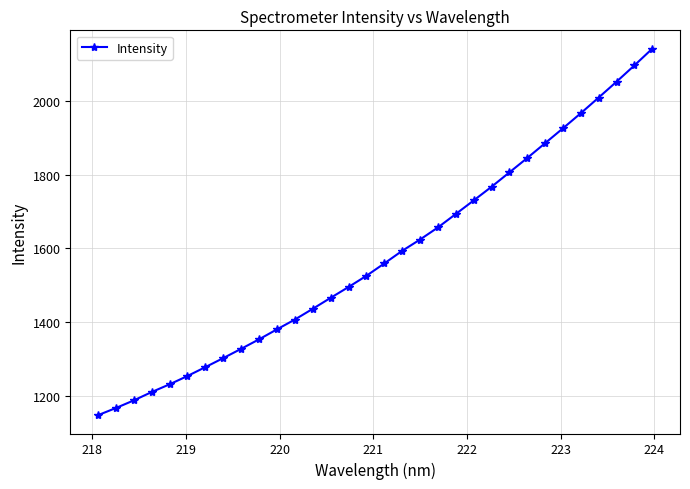

What is the average value?

1578.5